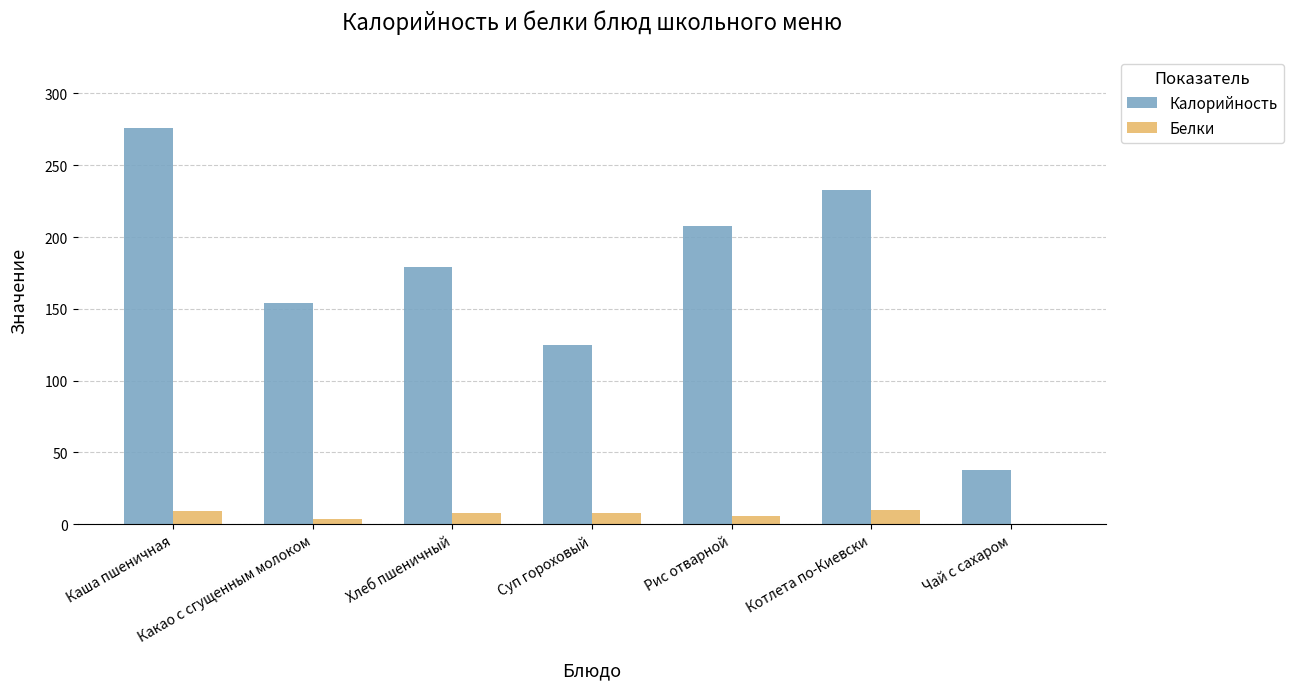

What is the approximate value of Белки at Котлета по-Киевски?

9.8